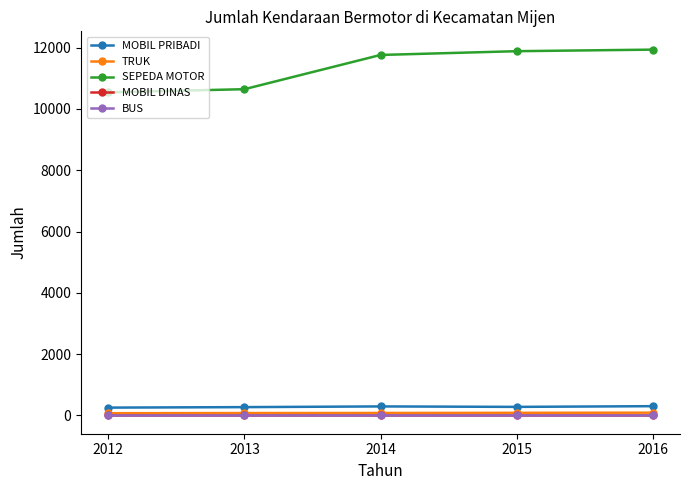

Is it true that SEPEDA MOTOR equals 14333 at 2012?

False